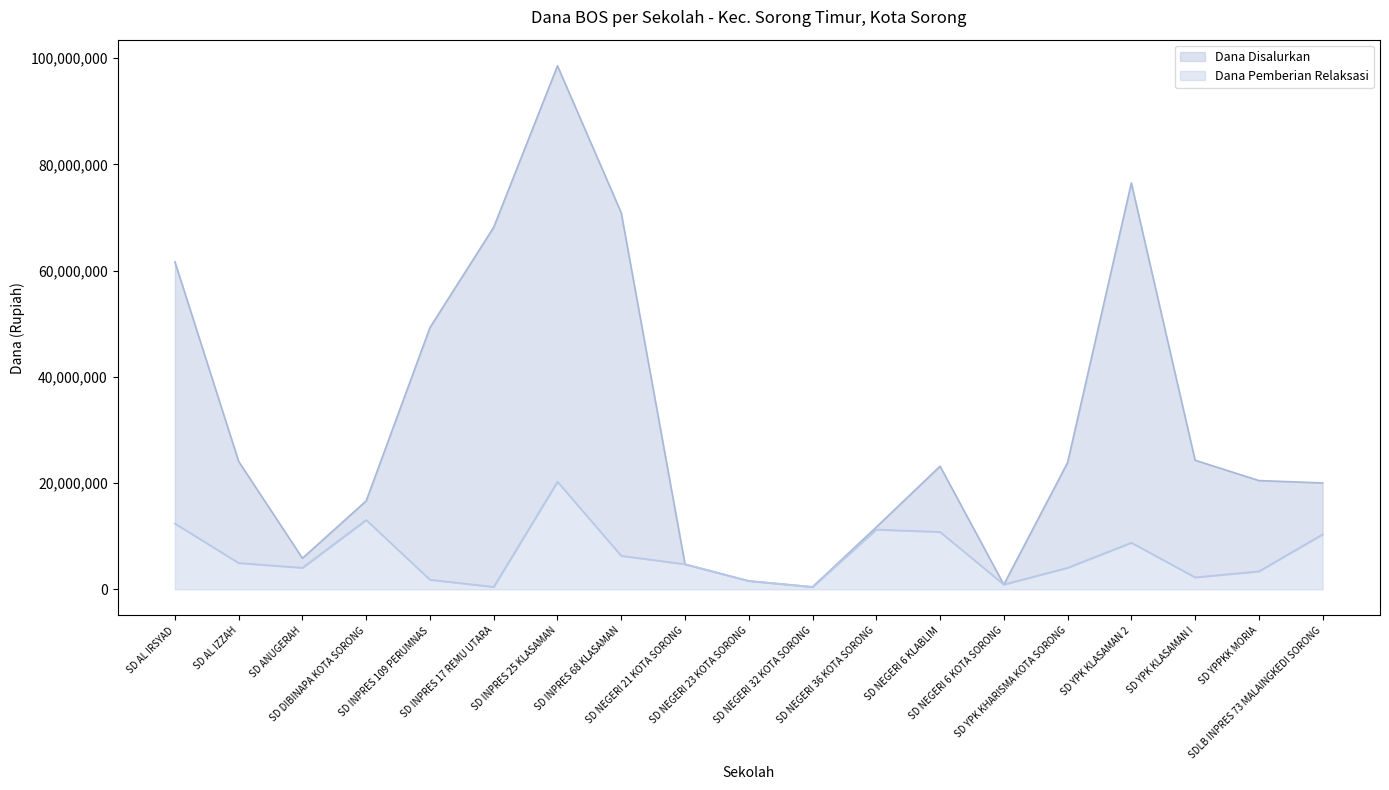

How many lines are shown in the chart?

2